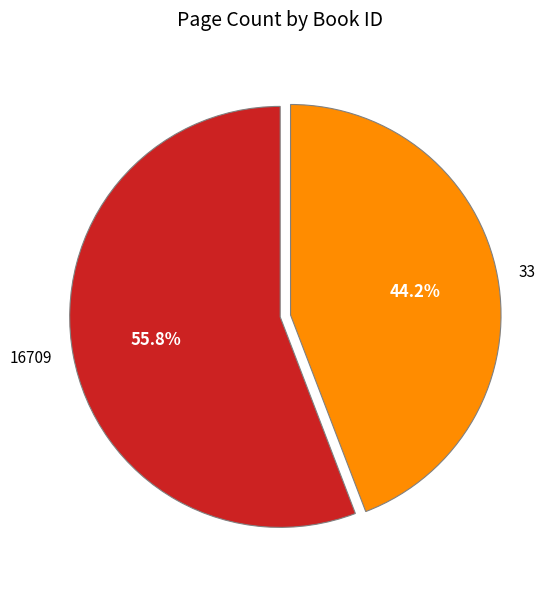

Which slice is the largest?

16709